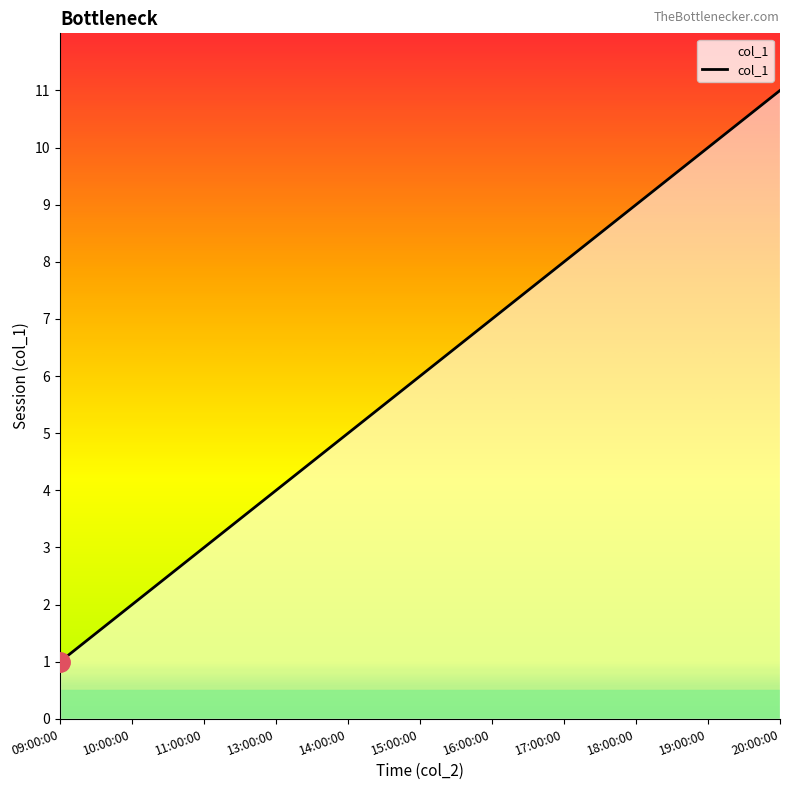

How many categories are shown in the chart?

11